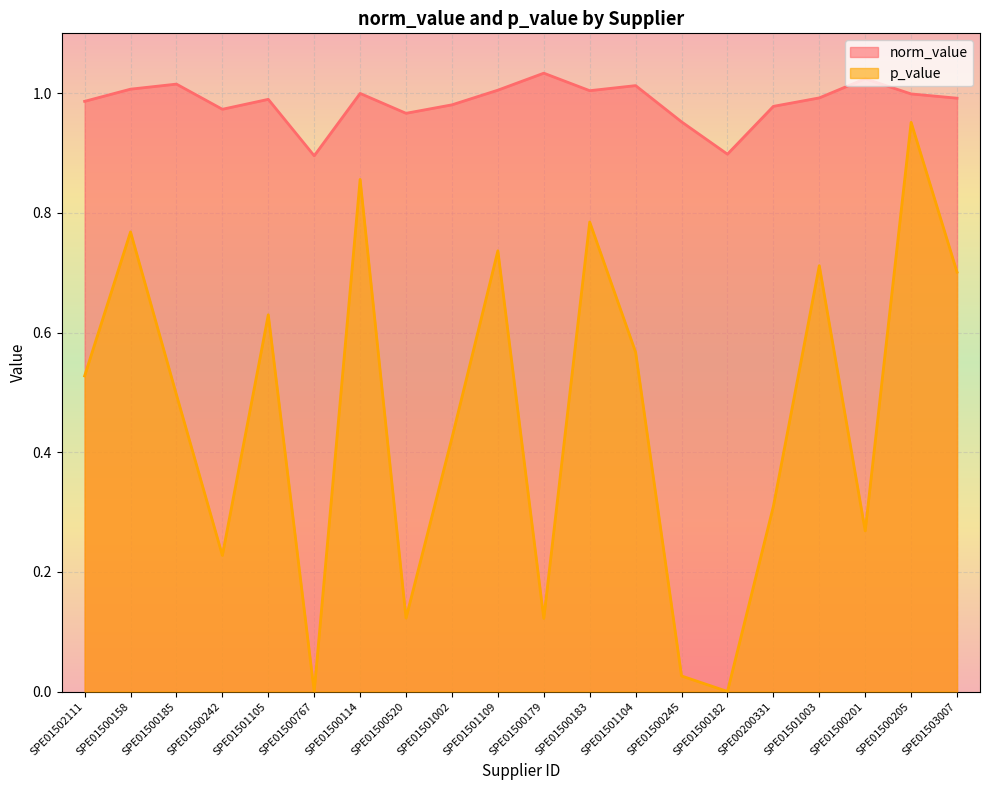

How many interior local peaks does the norm_value series have?

6